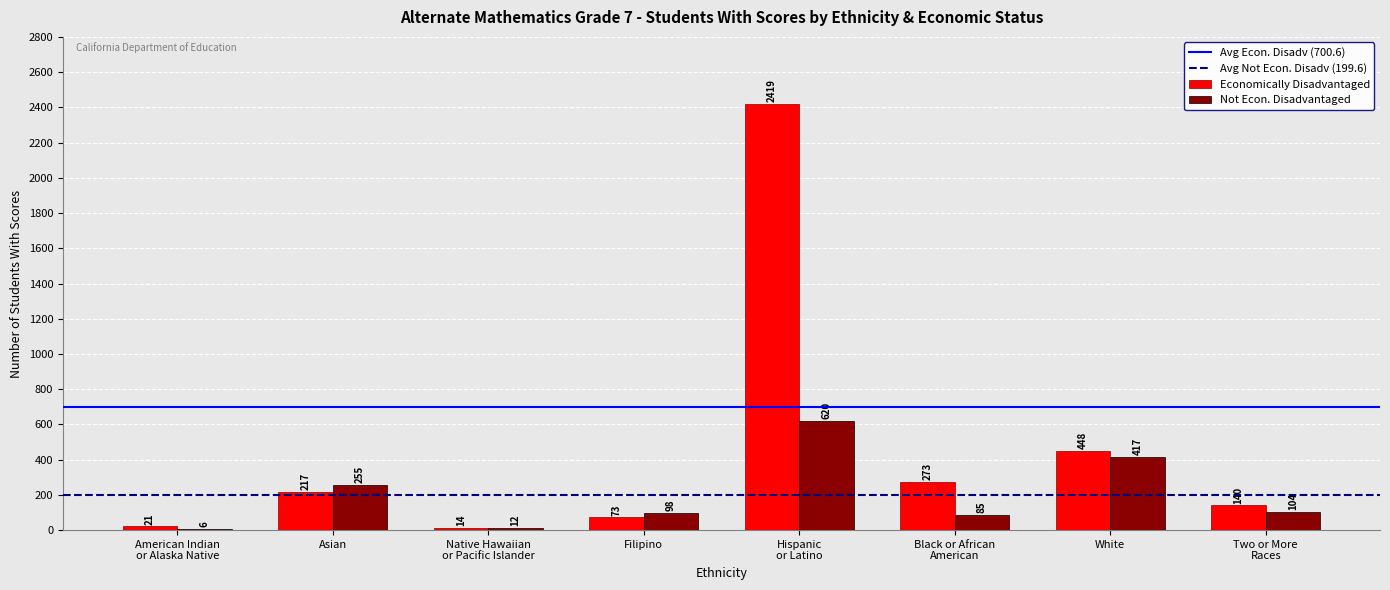

What is the sum of all Not Econ. Disadvantaged values?

1597